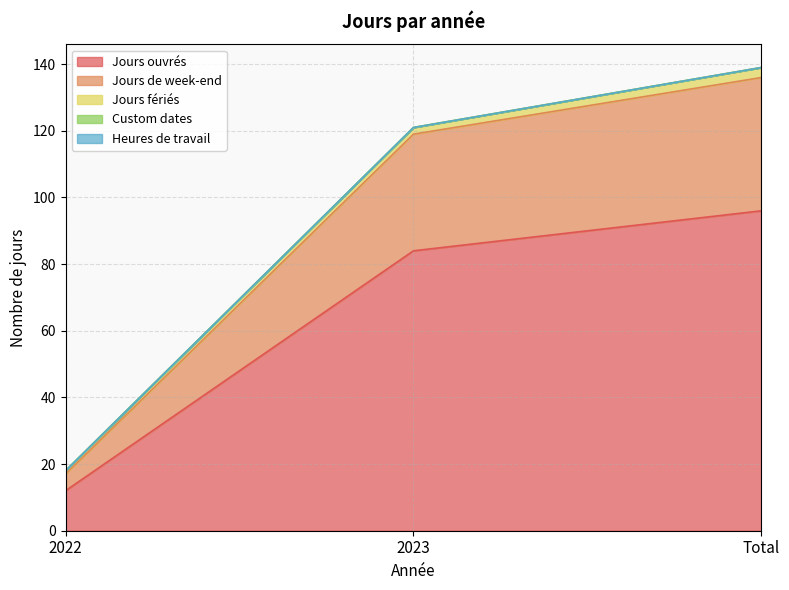

What is the label of the 1st point from the right?

Total